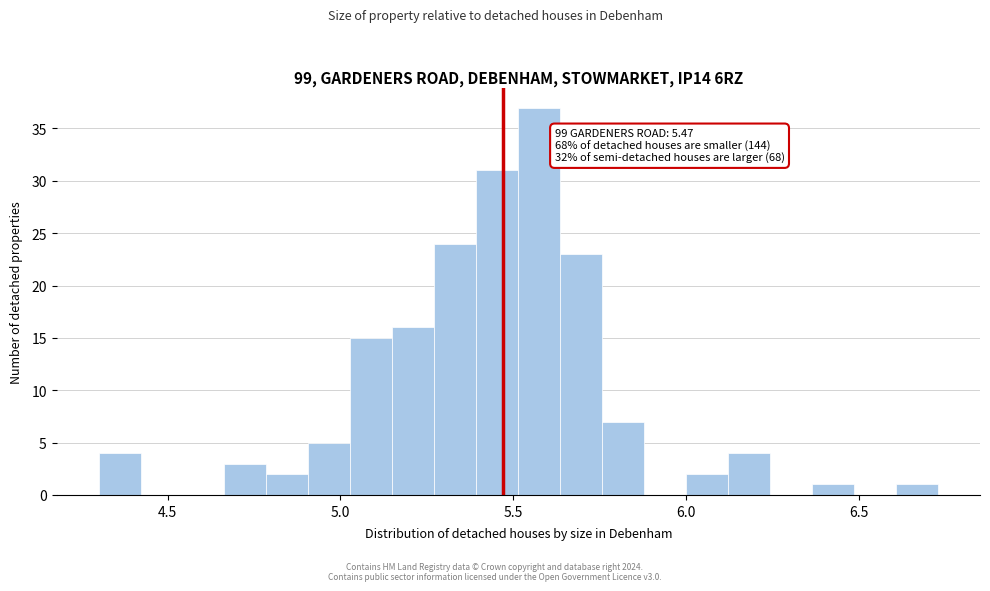

Read against the x-axis, roughly where is the centre of the tallest bar?

5.60